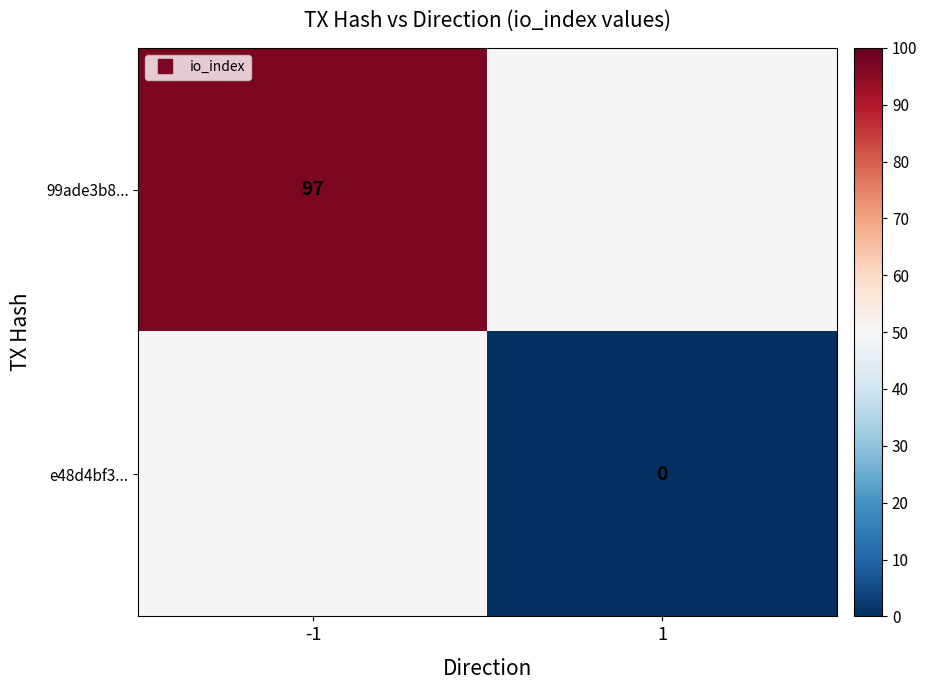

Rank the series by their maximum value, from highest to lowest.

99ade3b8..., e48d4bf3...